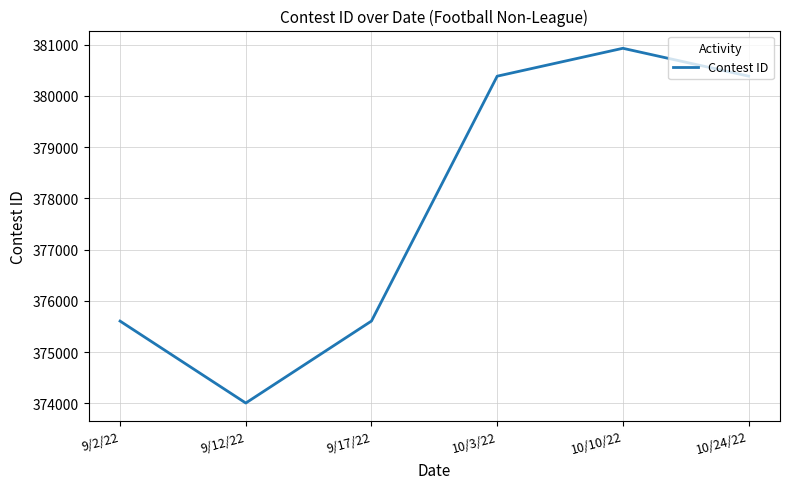

How many interior local peaks (higher than both neighbors) does the data have?

1